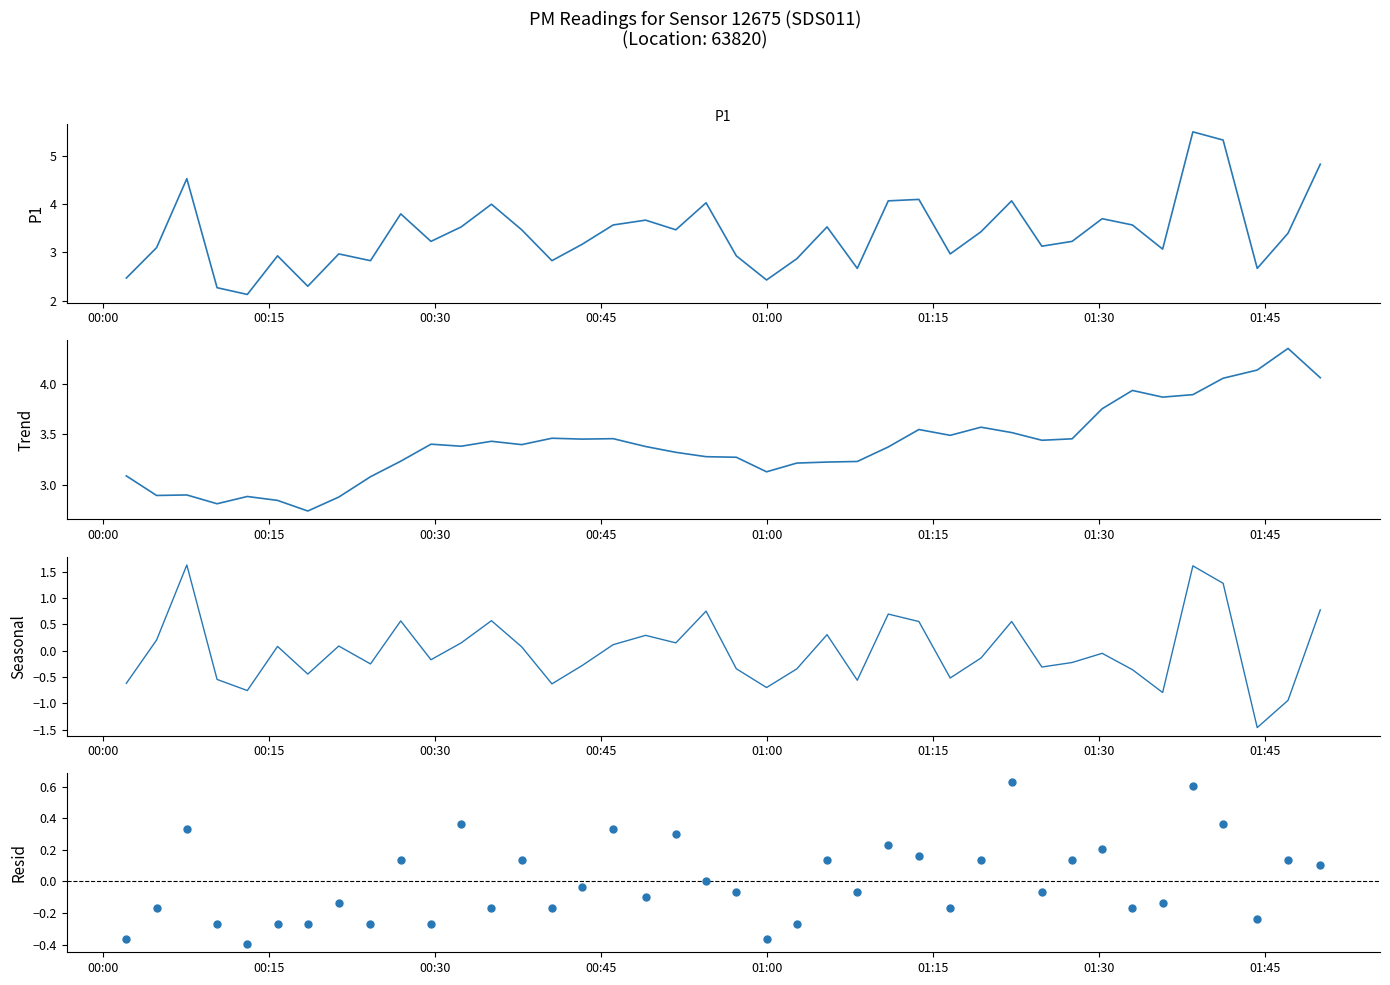

What are all the series names shown in the legend?

P1, Trend, Seasonal, Resid